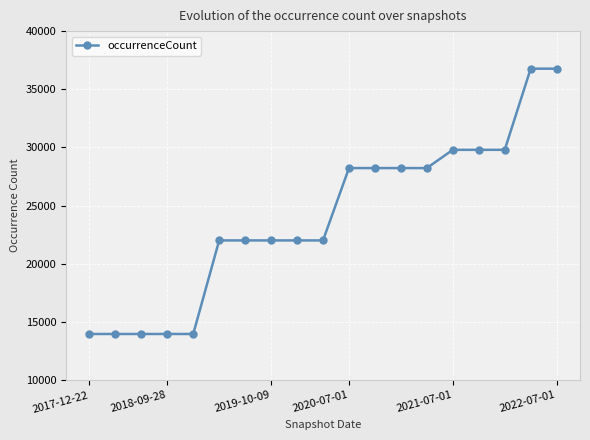

What is the sum of all values?

455822